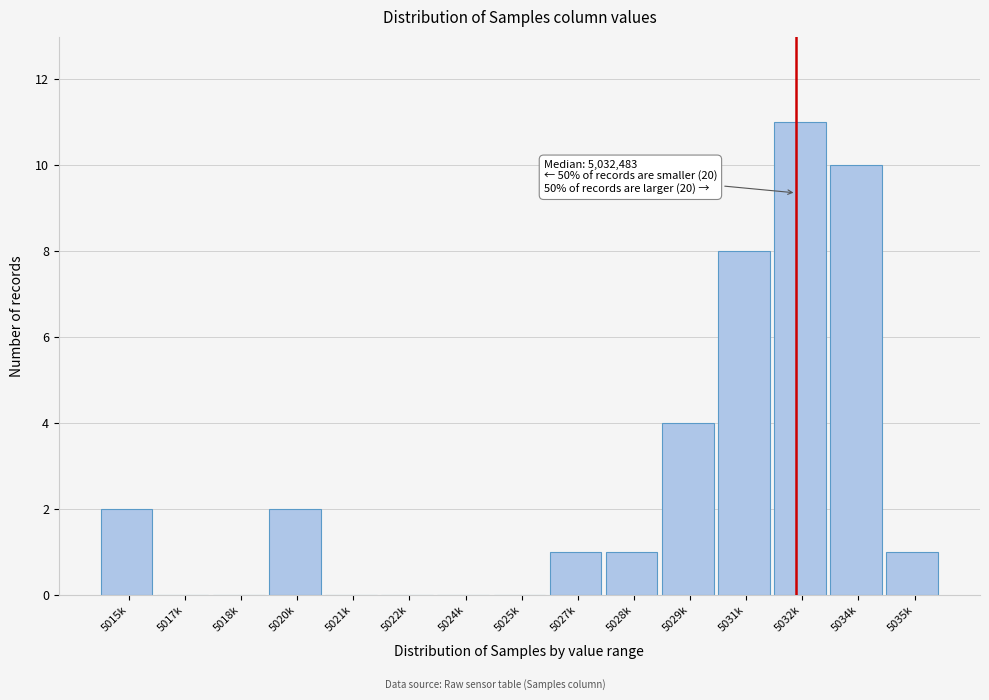

Reading left to right, list all the values displayed in this chart.

5015k=2	5017k=0	5018k=0	5020k=2	5021k=0	5022k=0	5024k=0	5025k=0	5027k=1	5028k=1	5029k=4	5031k=8	5032k=11	5034k=10	5035k=1